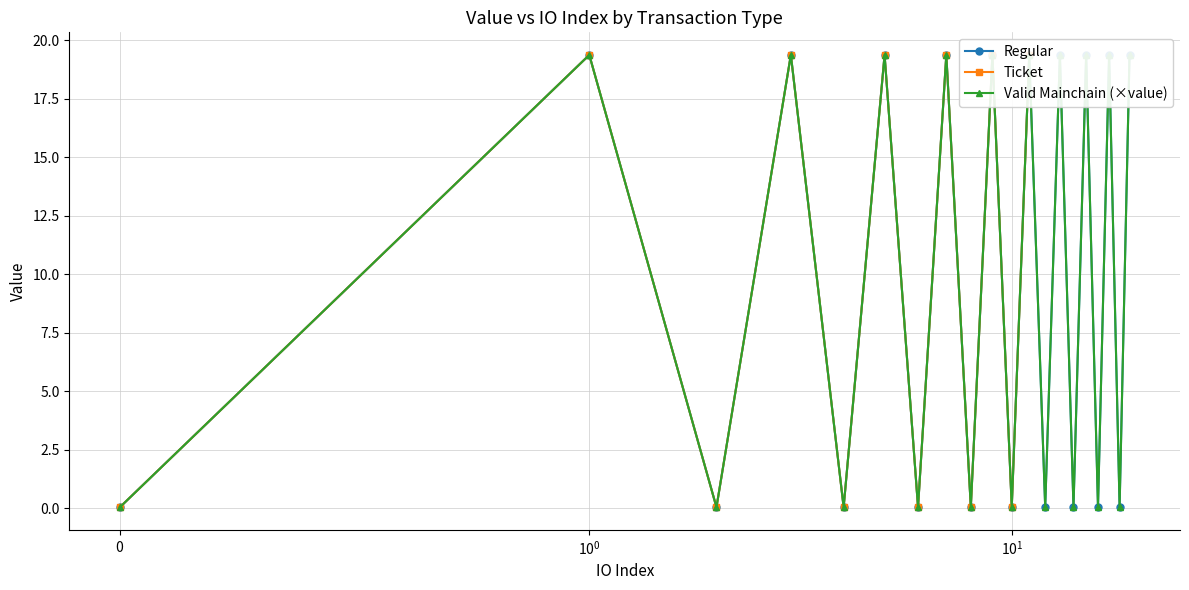

What is the maximum value shown in the chart?

19.4